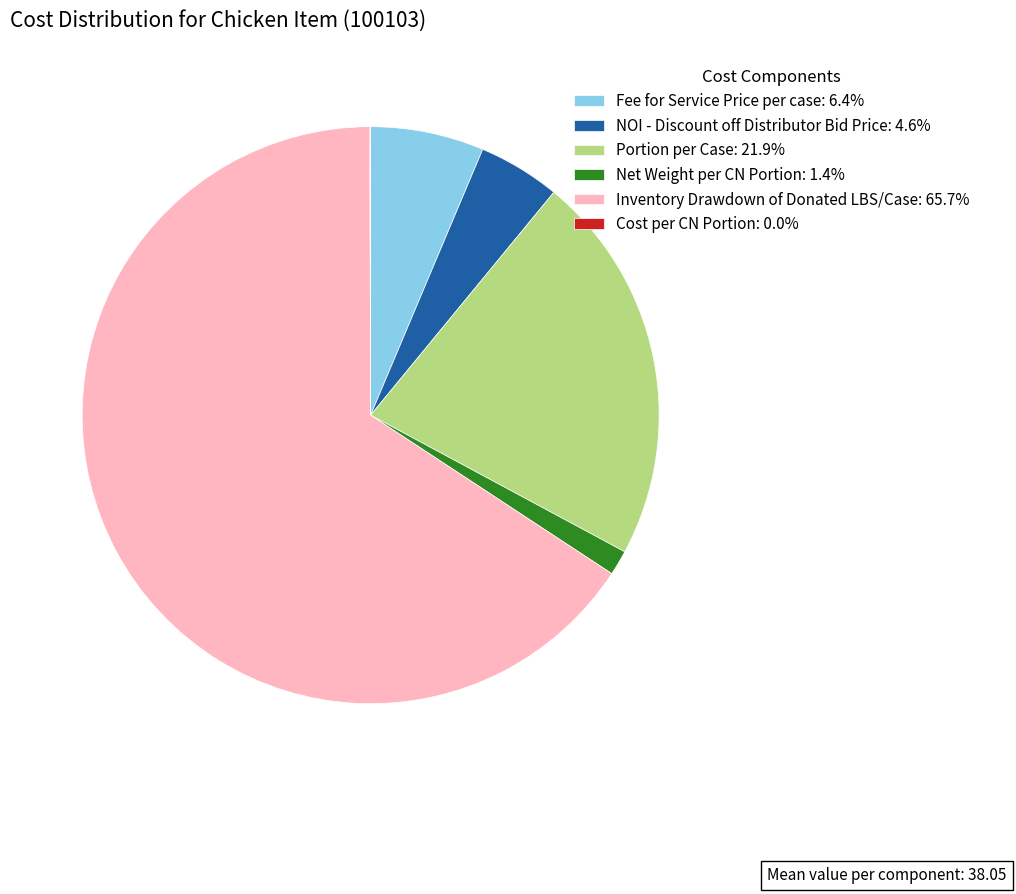

Do Portion per Case: 21.9% and NOI - Discount off Distributor Bid Price: 4.6% together represent more than half of the pie?

No